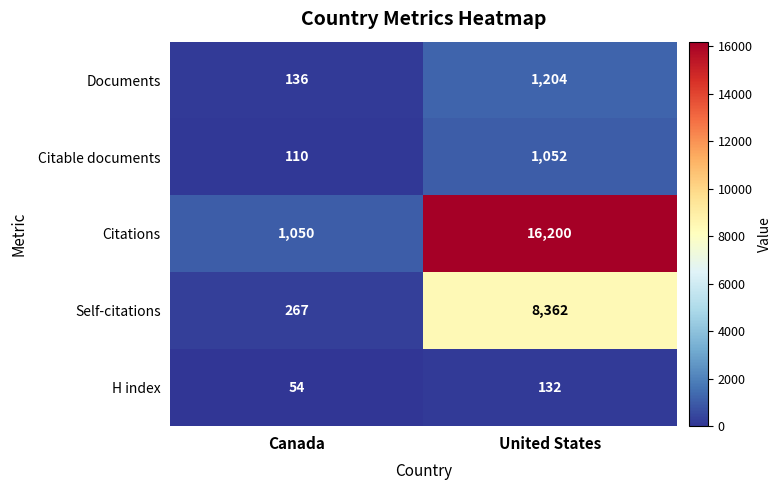

Reading left to right, what are all the values shown in this chart?

Documents: 136	1204
Citable documents: 110	1052
Citations: 1050	16200
Self-citations: 267	8362
H index: 54	132